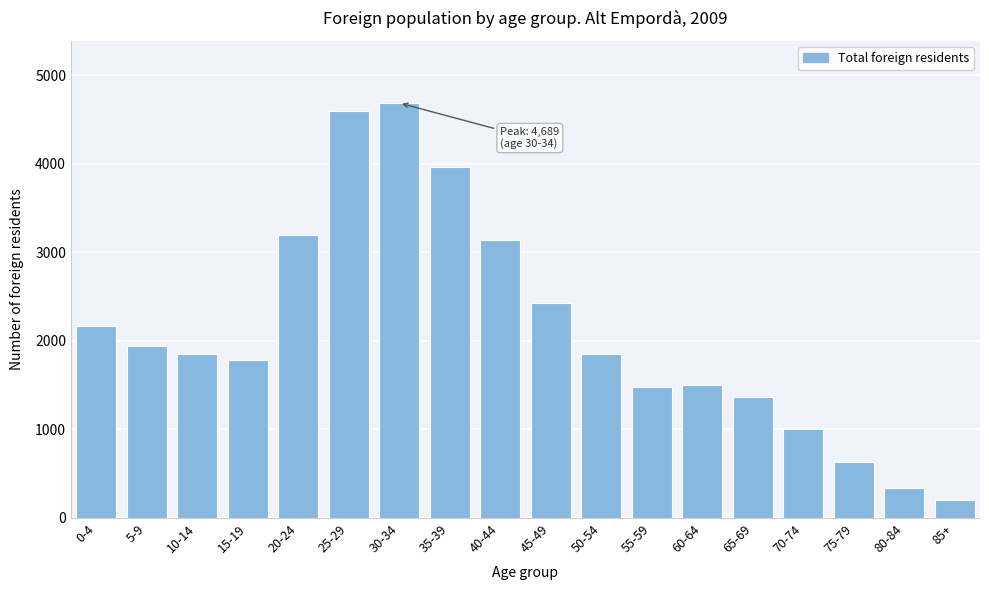

What is the value of the 18th bar from the left?

205